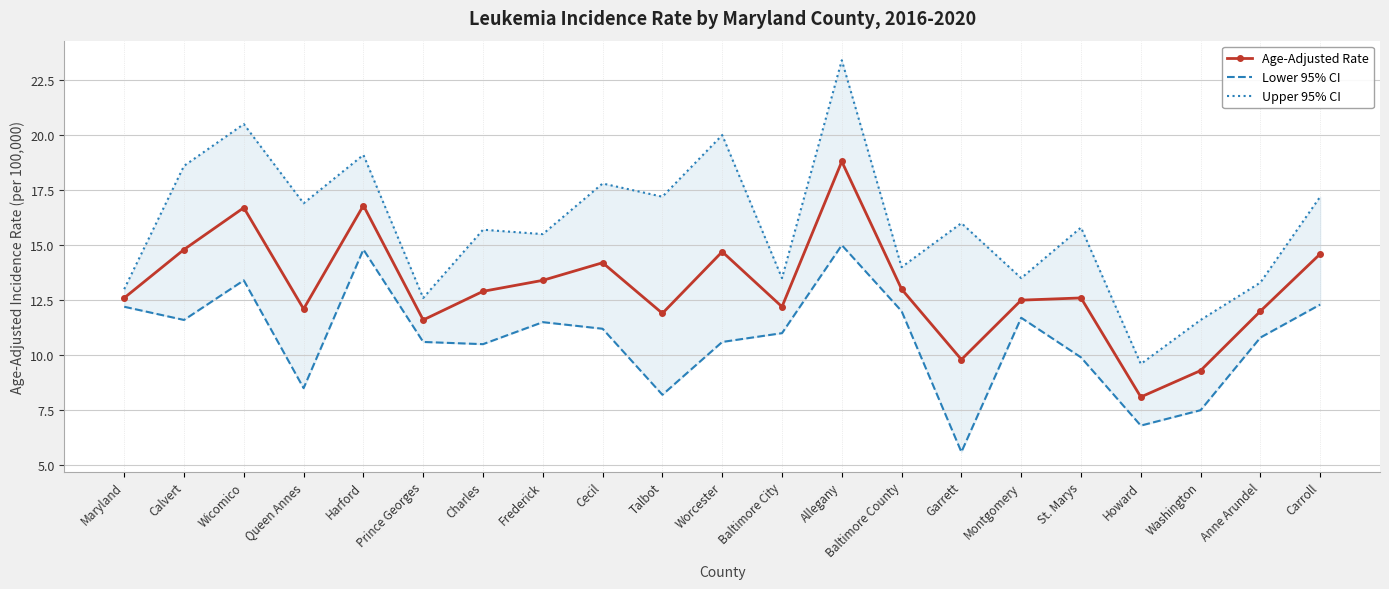

What is the difference between the highest and lowest values at Montgomery?

1.8